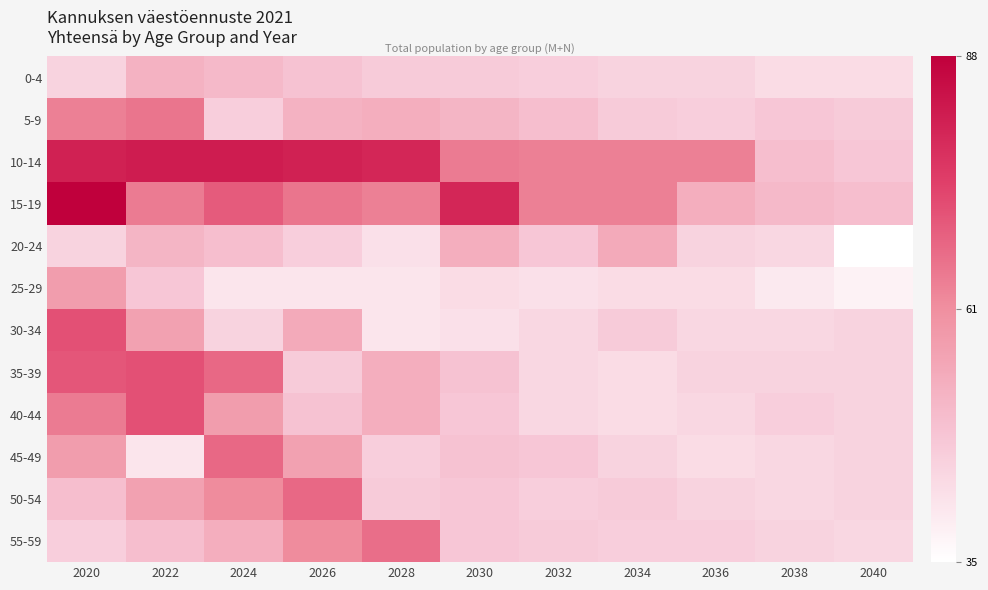

What is the total value across all series at 2034?

589